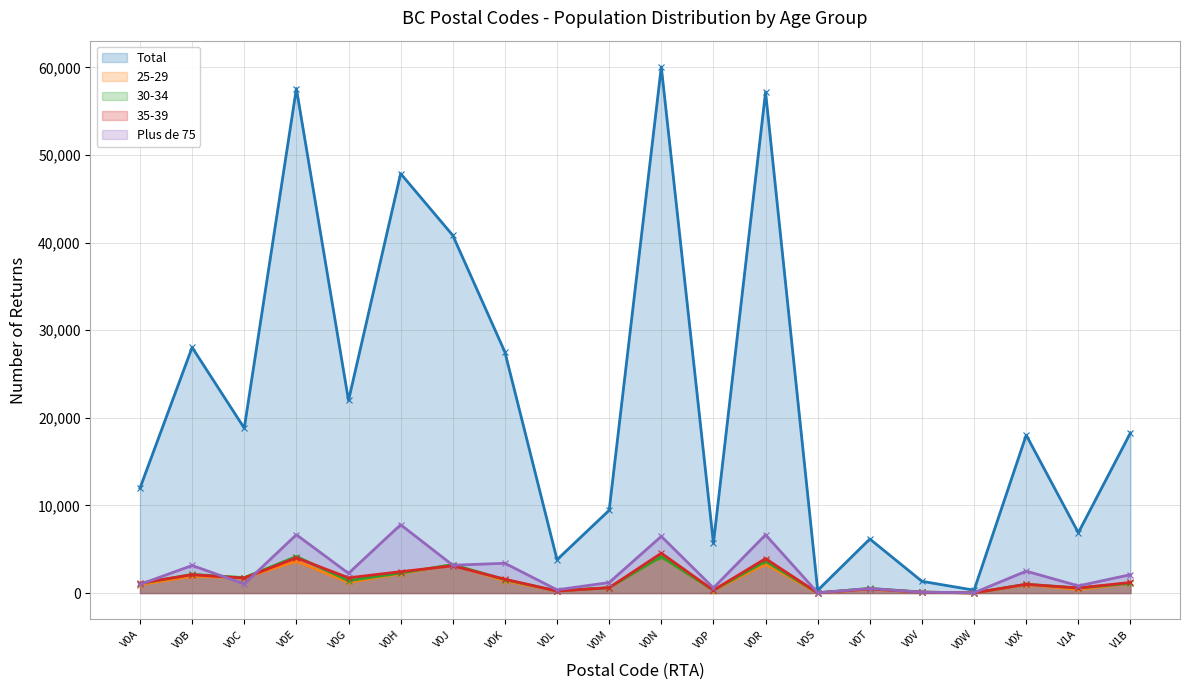

What is the sum of the Total values at V0M and V0B?

37490